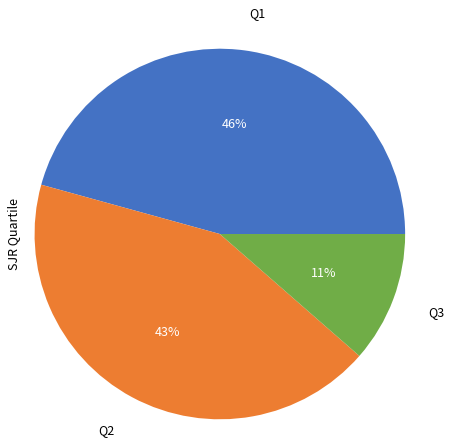

Is there any slice that represents more than half of the pie?

No